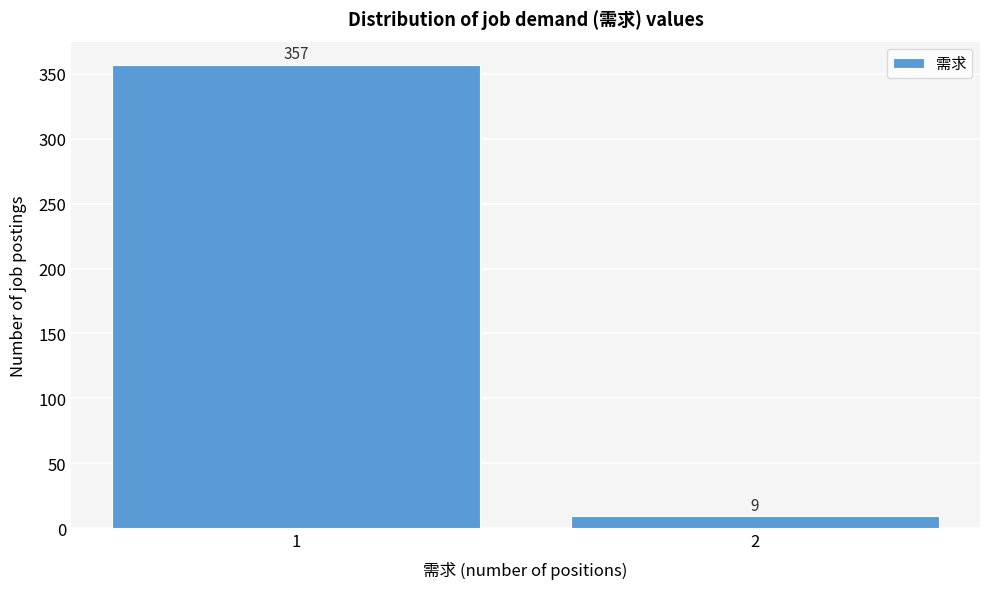

Reading left to right, what are all the values shown in this chart?

357	9